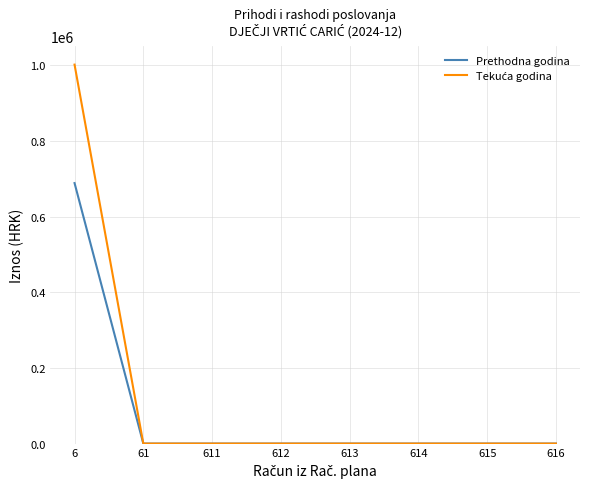

Is this an area chart (filled region under the line)?

No